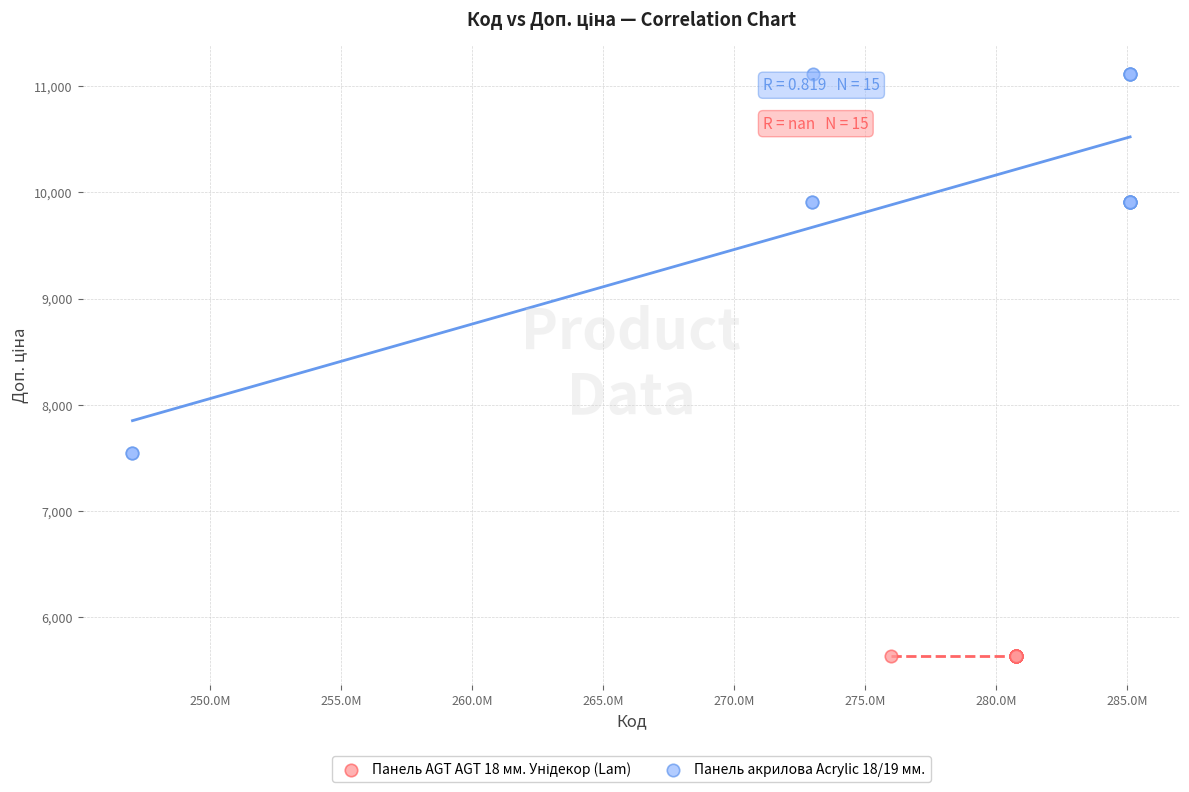

Which series contains the highest Y value?

Панель акрилова Acrylic 18/19 мм.